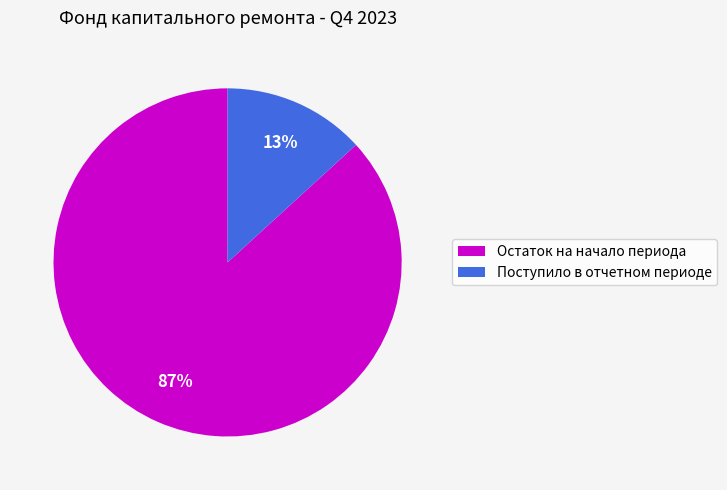

What is the smallest slice in the pie chart?

Поступило в отчетном периоде